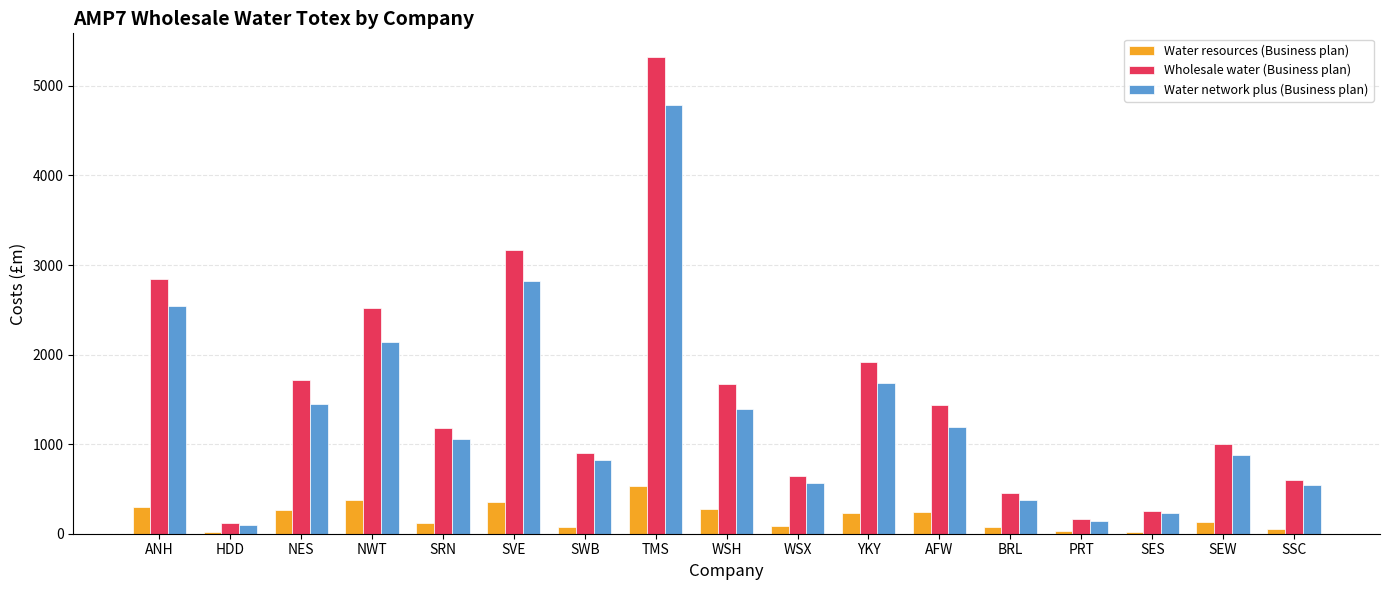

How many bars are there in total?

51